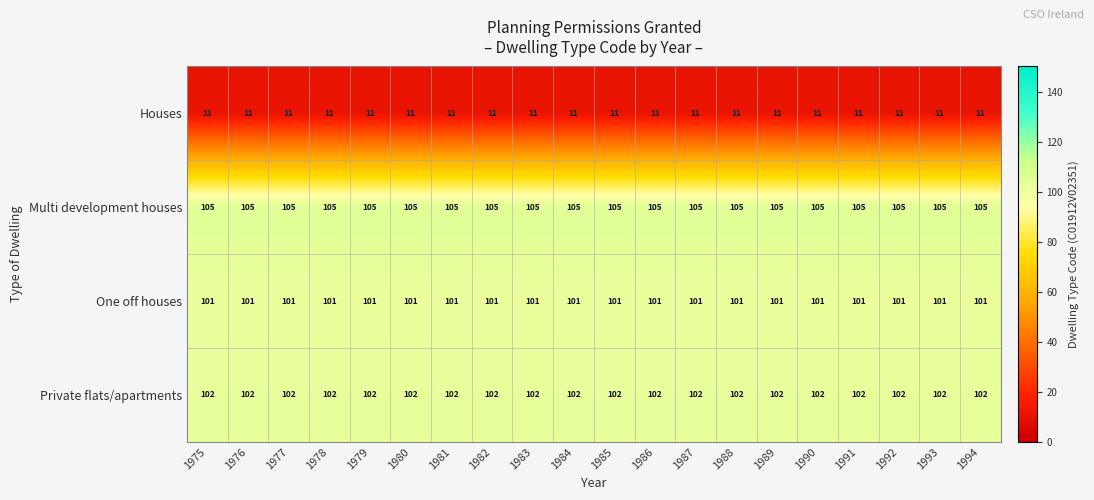

What value does the Private flats/apartments series have at 1990?

102